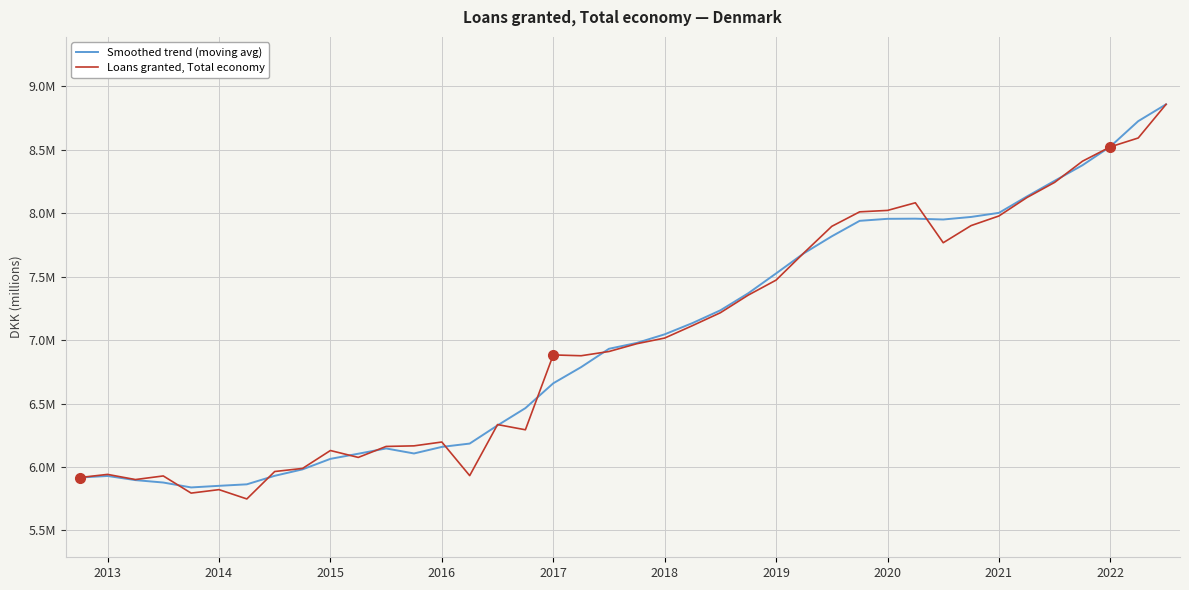

What is the average value of the Loans granted, Total economy series?

7005996.9